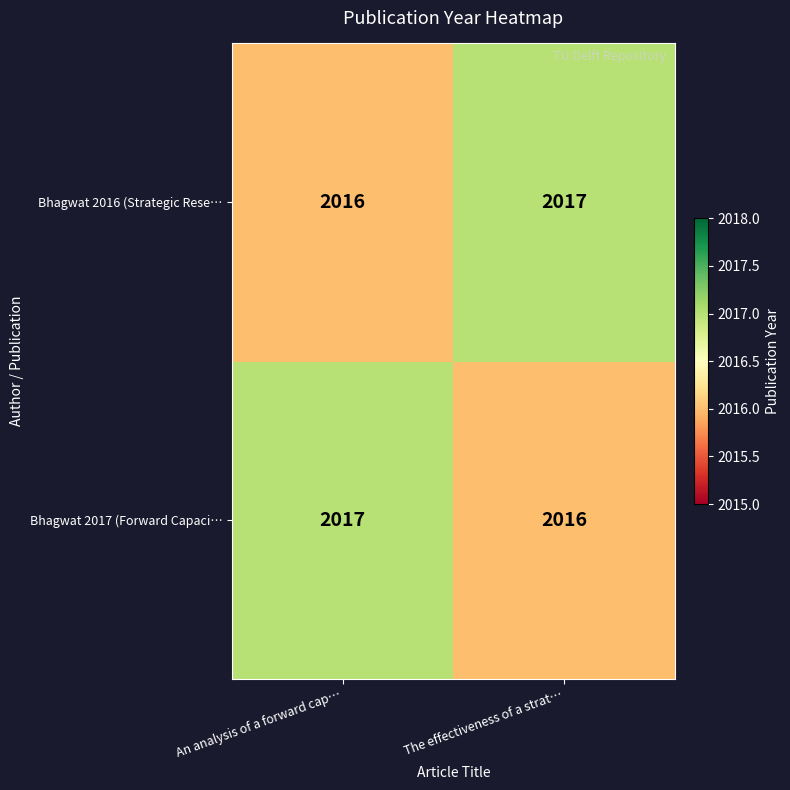

What is the greatest value displayed?

2017